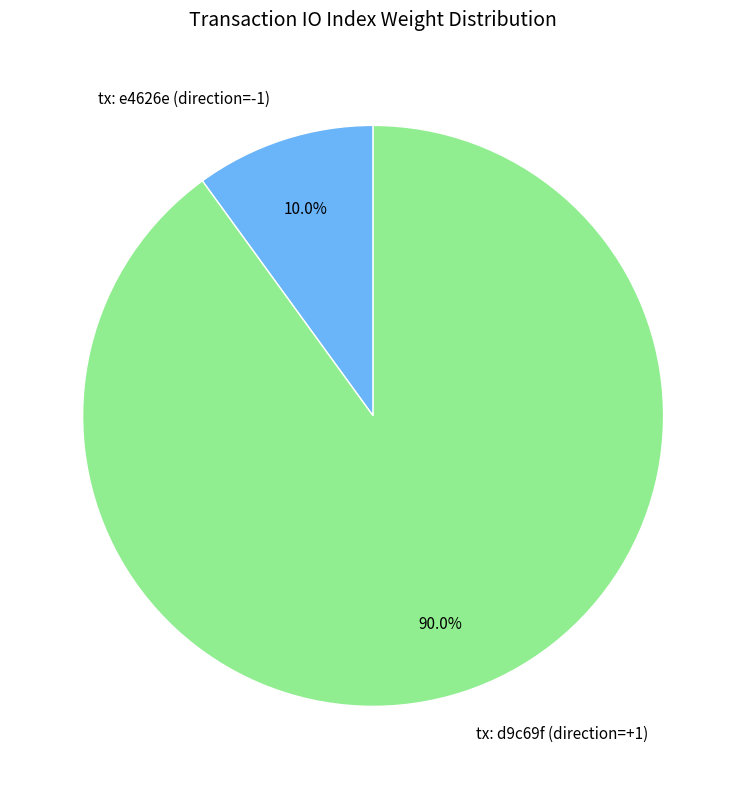

Which category has the biggest portion of the pie?

tx: d9c69f (direction=+1)